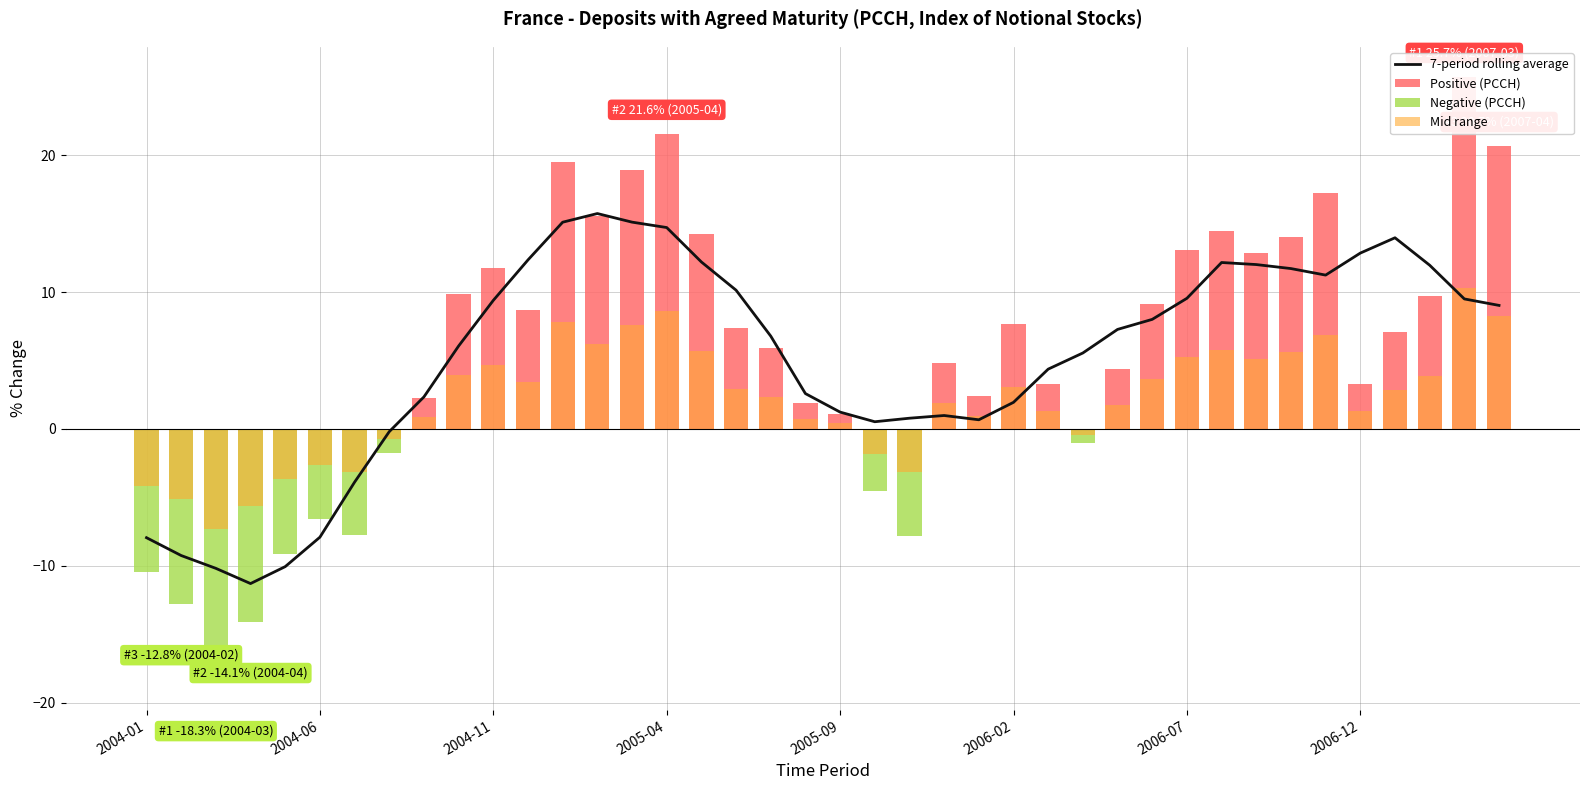

Which series has the widest spread of values?

7-period rolling average